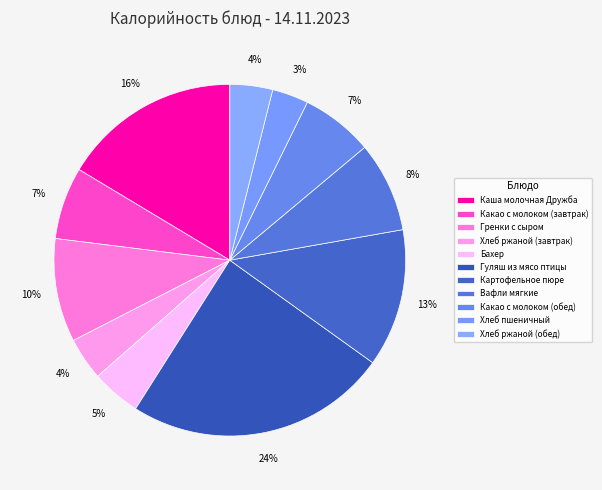

Does Гуляш из мясо птицы represent more than half of the total?

No